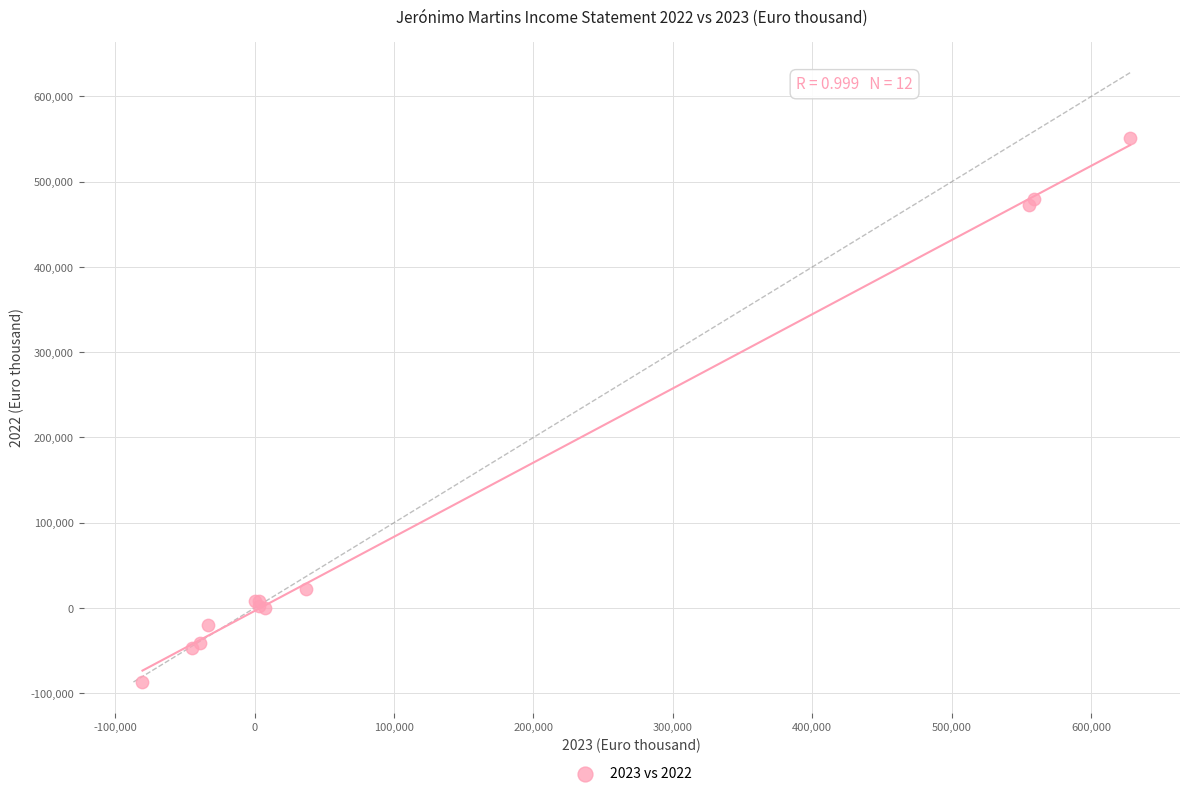

What Y value in the scatter plot is closest to 232103?

22087